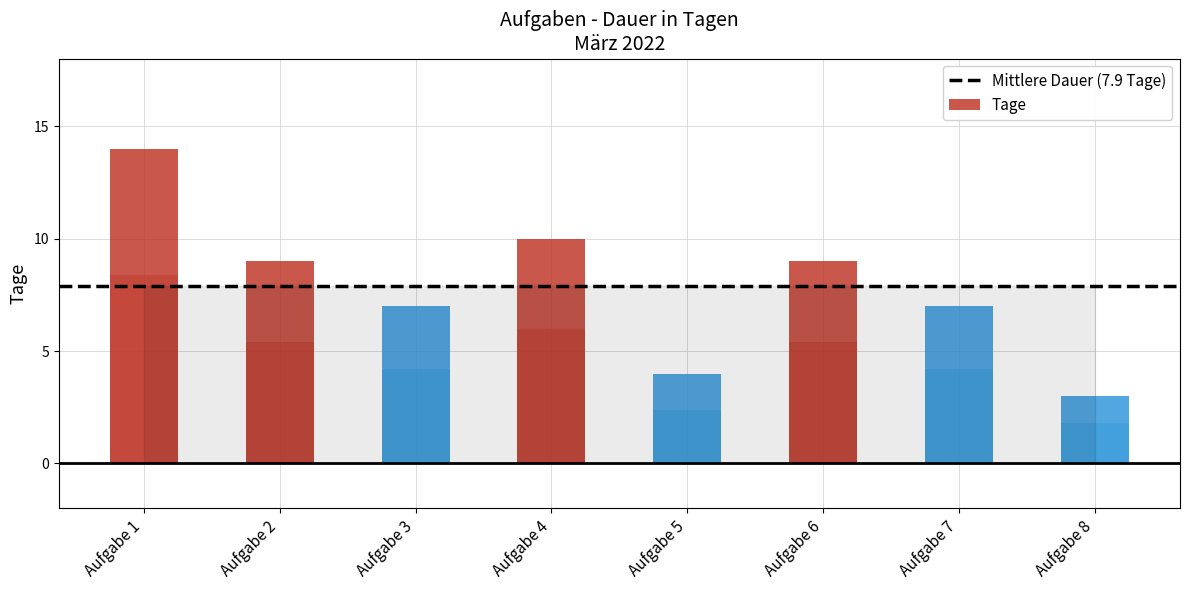

The chart shows a value of 14 at Aufgabe 4. True or false?

False